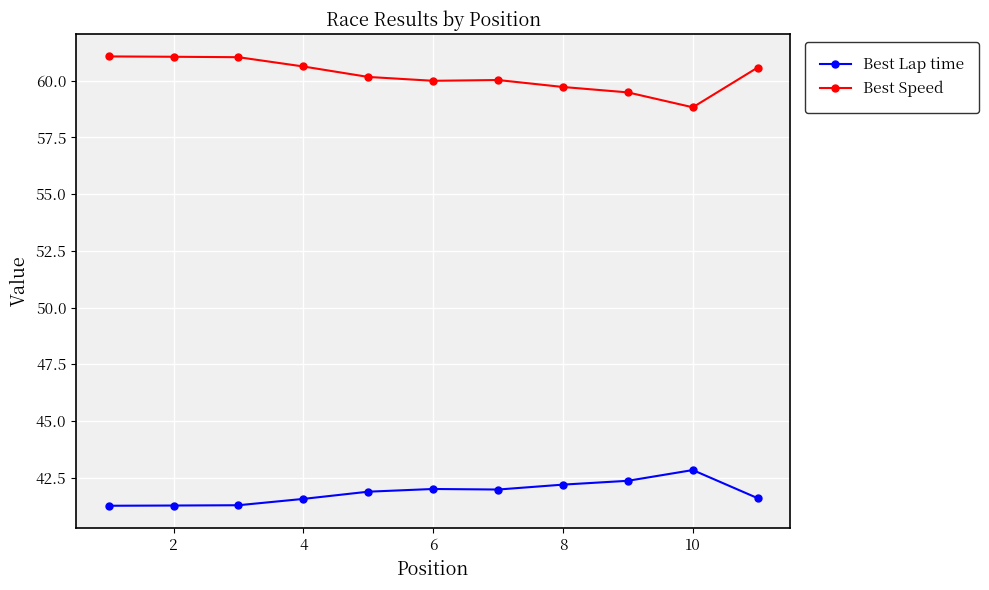

What is the average value of the Best Speed series?

60.2